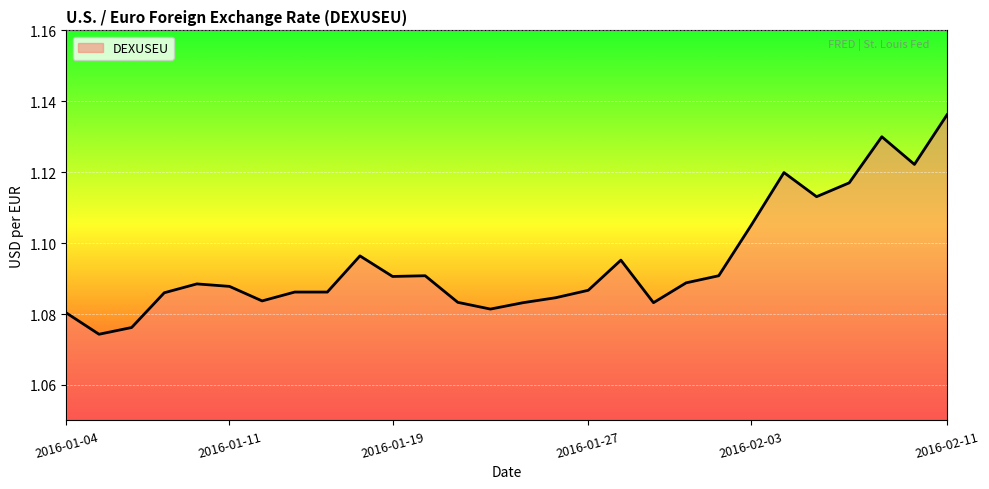

Where is the first local minimum?

2016-01-05